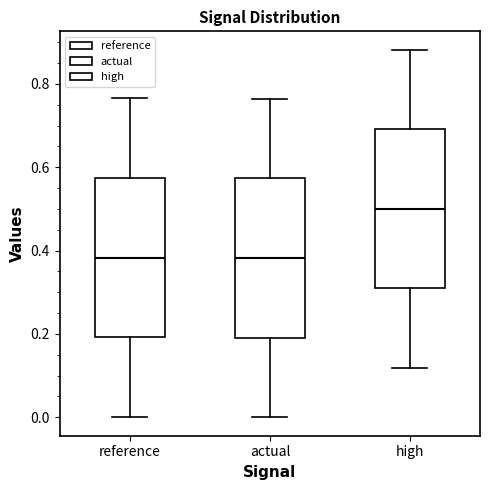

Reading left to right, read every box against the y-axis: the position of its median line, the range the box covers, and the ends of its whiskers. The values are not printed on the chart, so give them approximately, as read against the axis.

reference: median 0.38, box 0.20 to 0.58, whiskers 0.00 to 0.76
actual: median 0.38, box 0.20 to 0.58, whiskers 0.00 to 0.76
high: median 0.50, box 0.30 to 0.70, whiskers 0.12 to 0.88